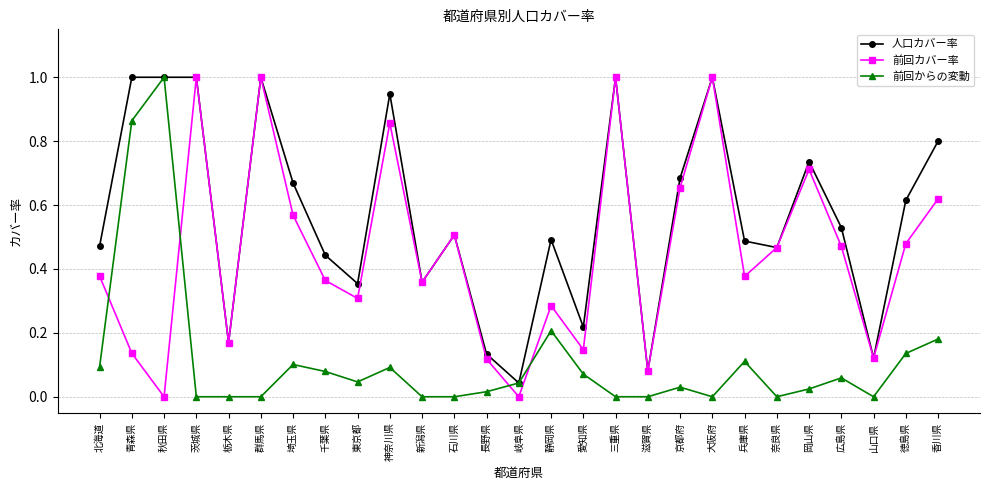

Between 東京都 and 兵庫県, which series saw the biggest shift?

人口カバー率